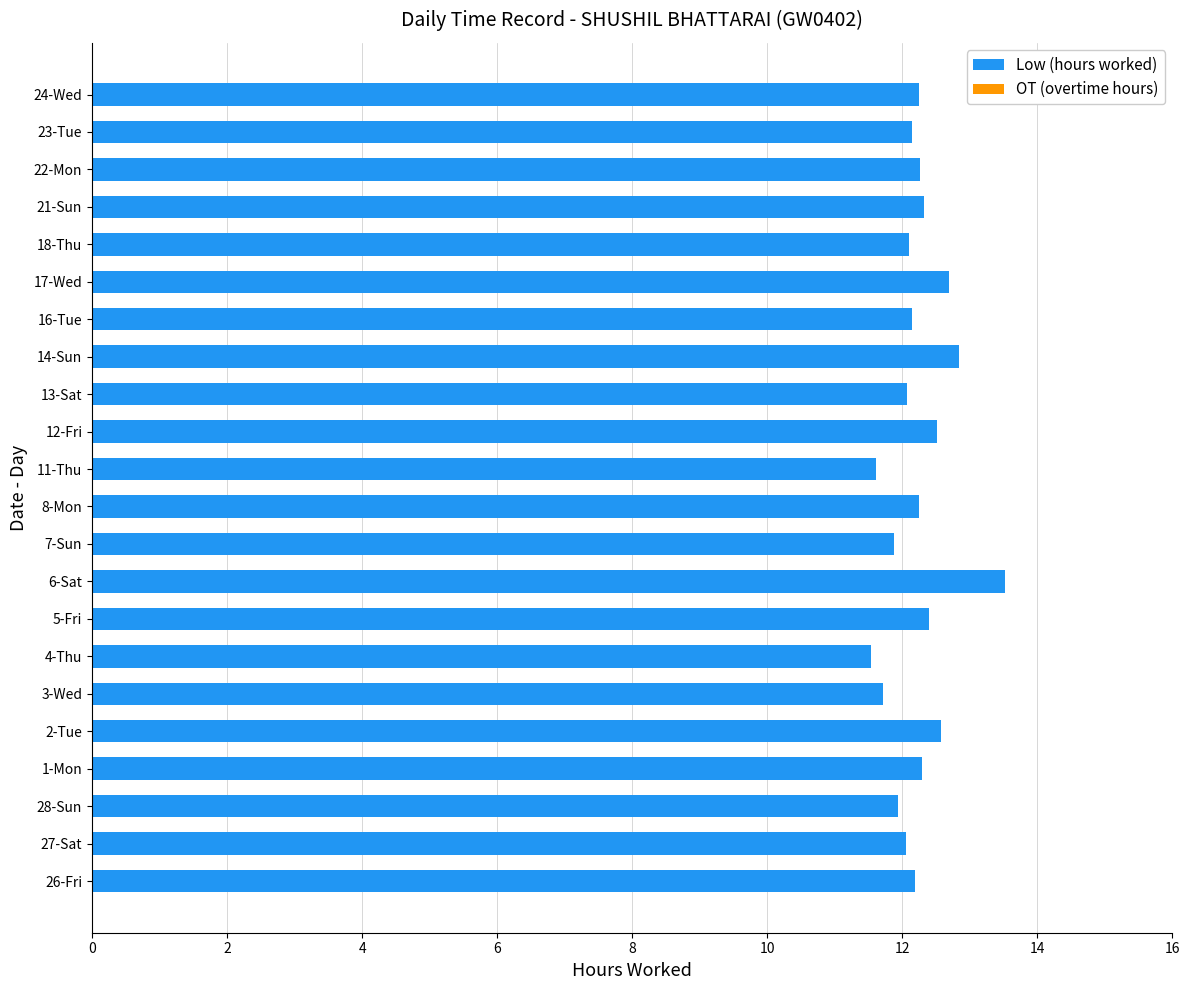

What is the average value?

12.2